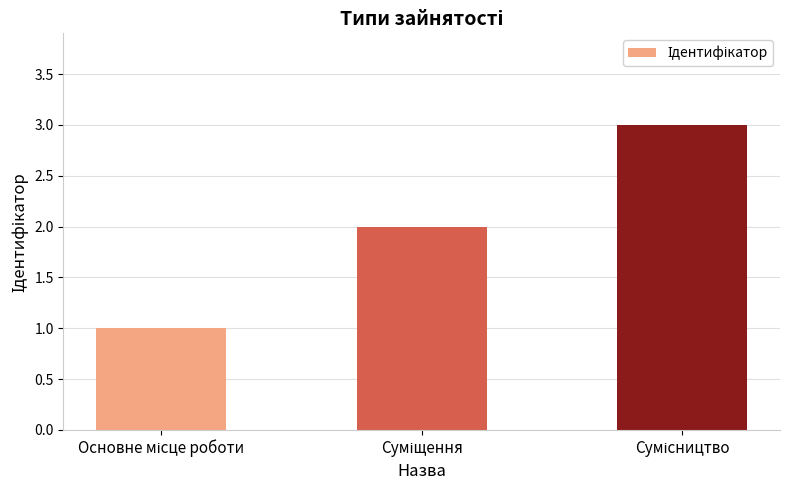

What is the sum of all values?

6